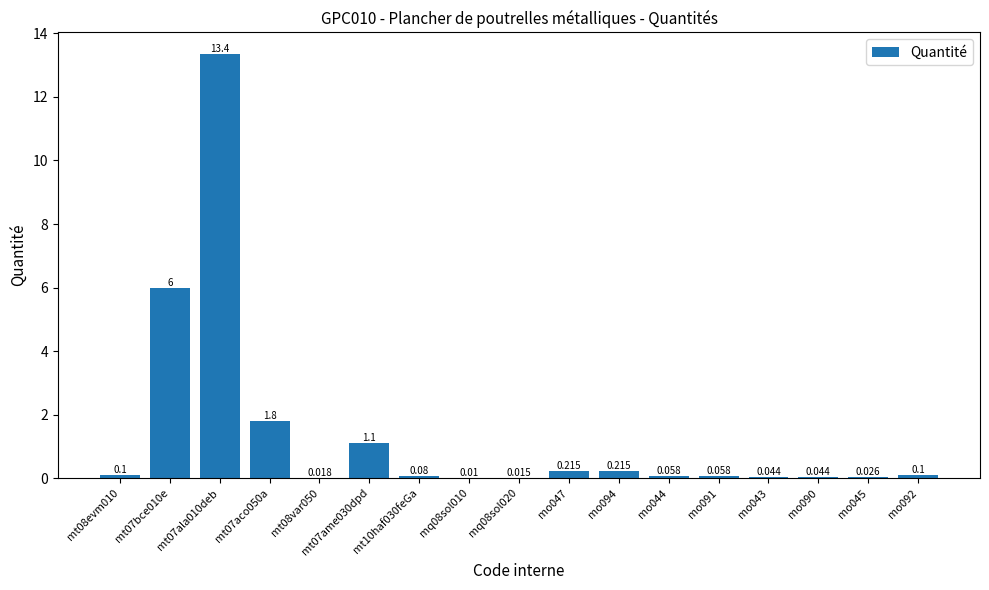

Reading left to right, extract all data points from this chart.

0.1	6.0	13.4	1.8	0.0	1.1	0.1	0.0	0.0	0.2	0.2	0.1	0.1	0.0	0.0	0.0	0.1